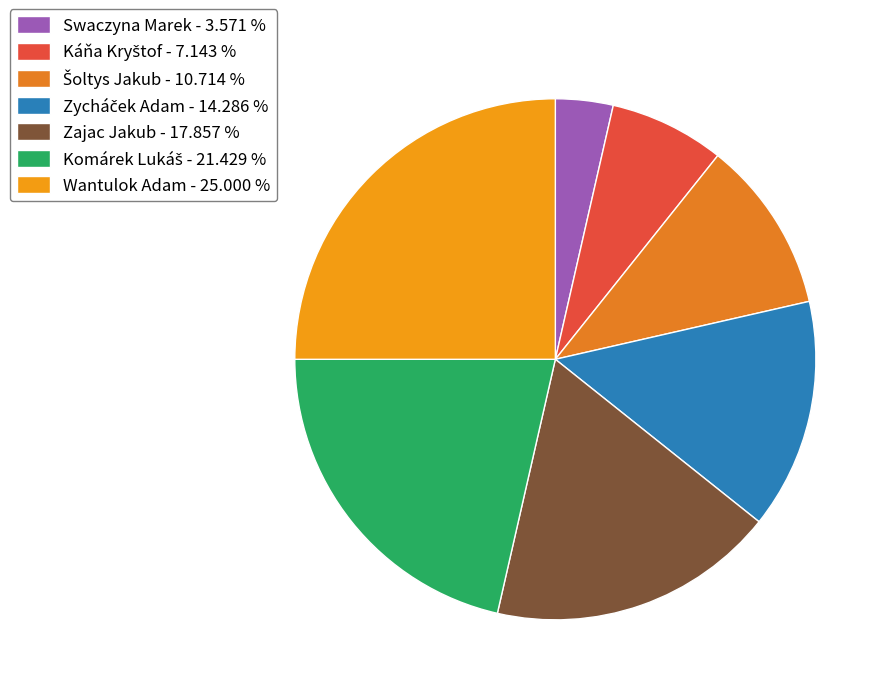

Count the number of slices in the pie.

7